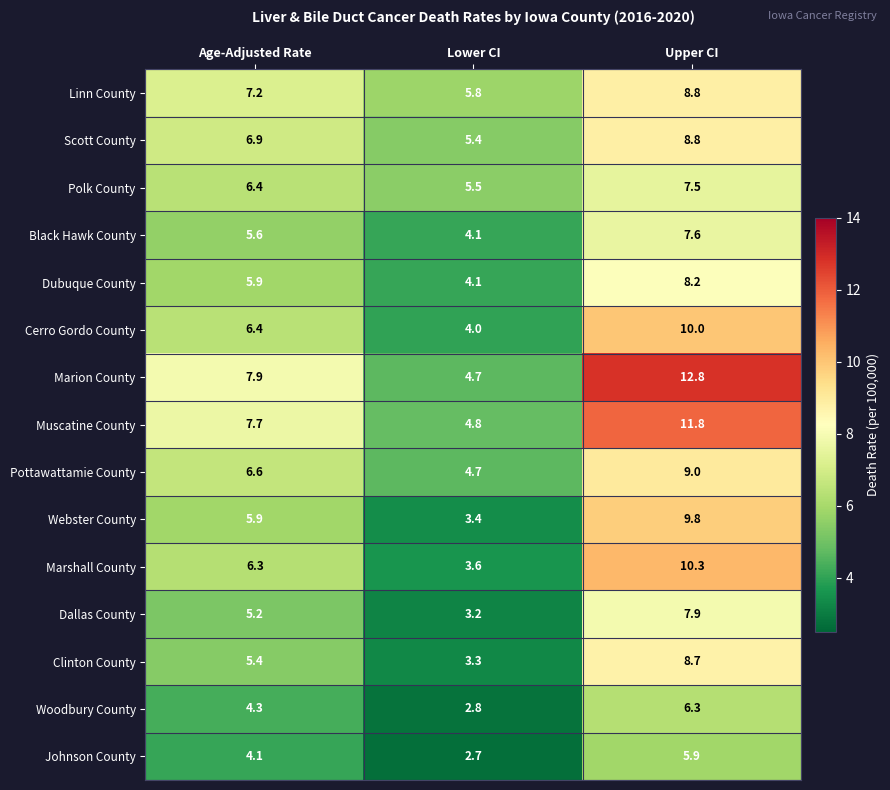

Rank the categories by Polk County value from lowest to highest.

Lower CI, Age-Adjusted Rate, Upper CI